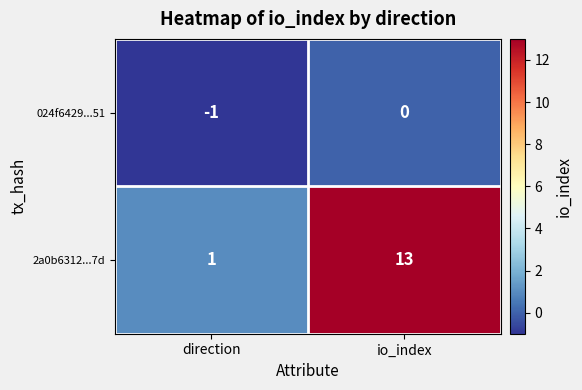

What is the total value across all series at io_index?

13